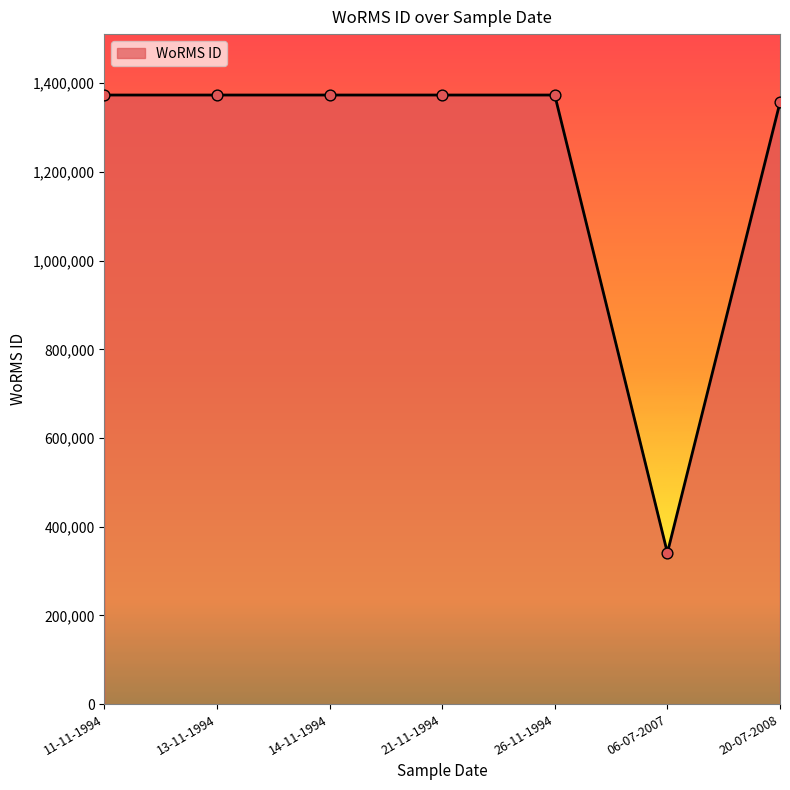

What is the change in value from 14-11-1994 to 06-07-2007?

-1032182